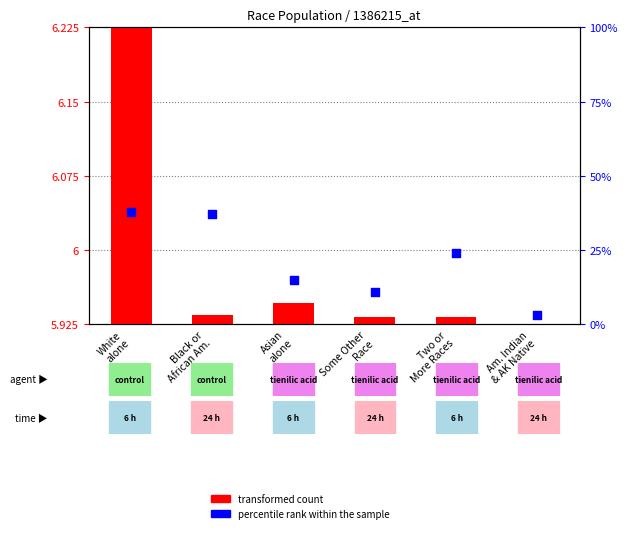

Which series reaches the minimum Y coordinate?

percentile rank within the sample